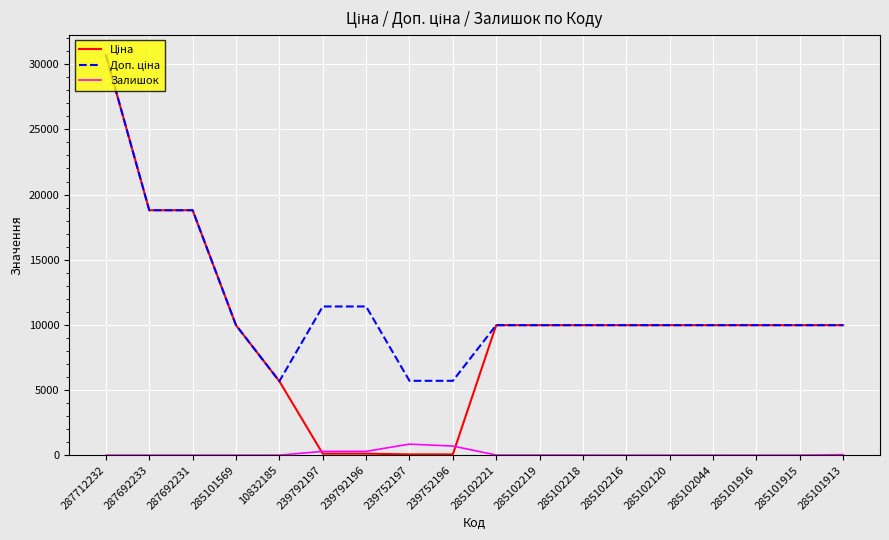

Is it true that Залишок equals 40.0 at 285101913?

True